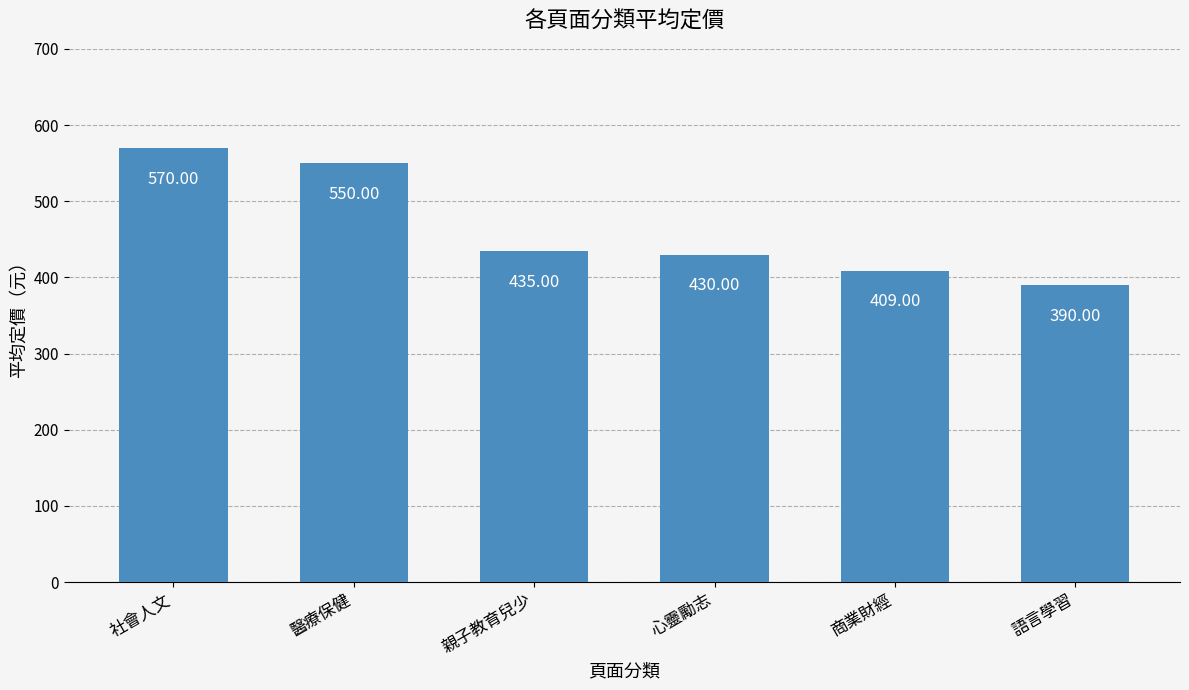

Where does the data first go above 435?

社會人文